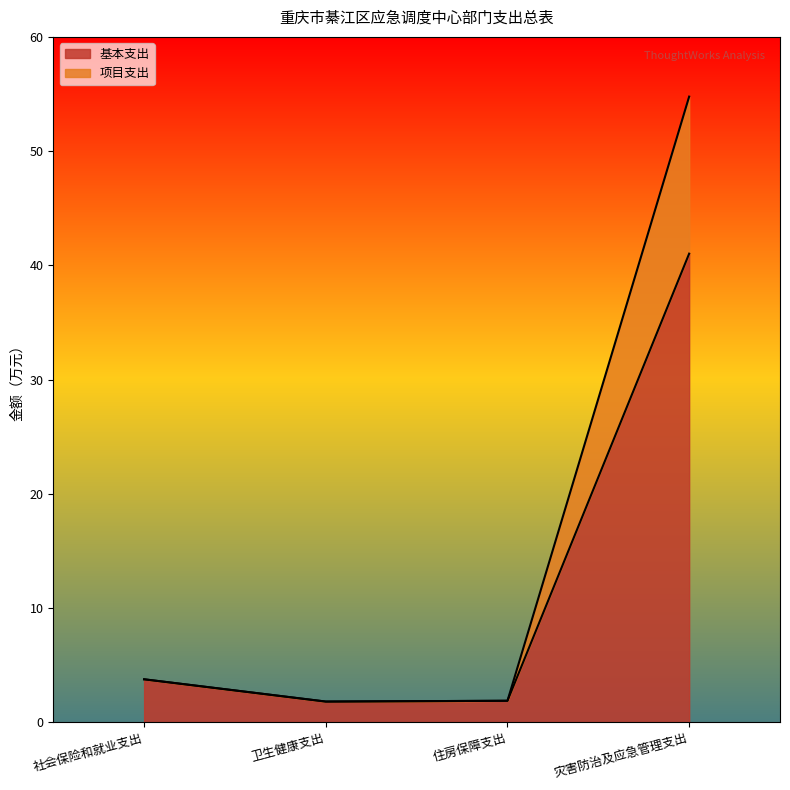

What is the sum of the 基本支出 values at 住房保障支出 and 社会保险和就业支出?

5.6